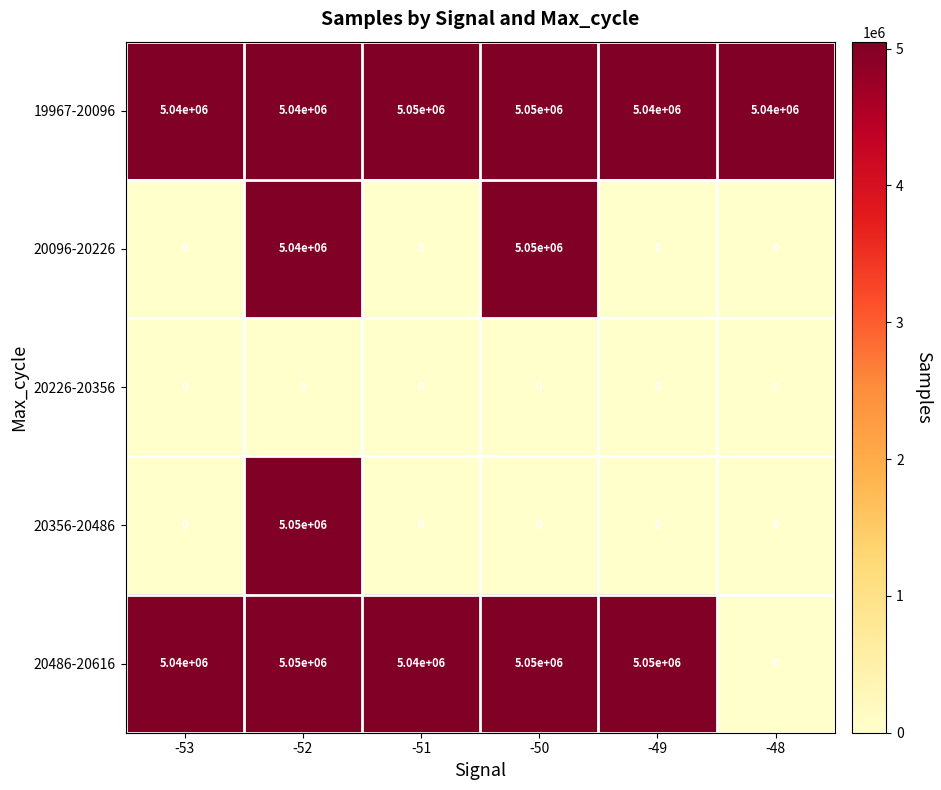

Reading left to right, list all the values displayed in this chart.

19967-20096: -53=5040000	-52=5040000	-51=5050000	-50=5050000	-49=5040000	-48=5040000
20096-20226: -53=0	-52=5040000	-51=0	-50=5050000	-49=0	-48=0
20226-20356: -53=0	-52=0	-51=0	-50=0	-49=0	-48=0
20356-20486: -53=0	-52=5050000	-51=0	-50=0	-49=0	-48=0
20486-20616: -53=5040000	-52=5050000	-51=5040000	-50=5050000	-49=5050000	-48=0